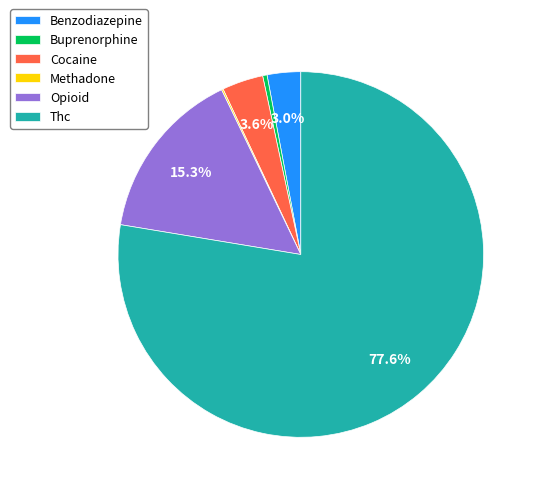

What is the largest slice in the pie chart?

Thc